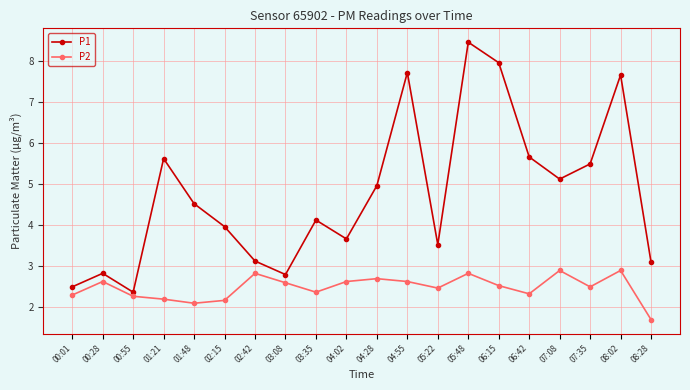

What value does the P1 series have at 04:02?

3.7